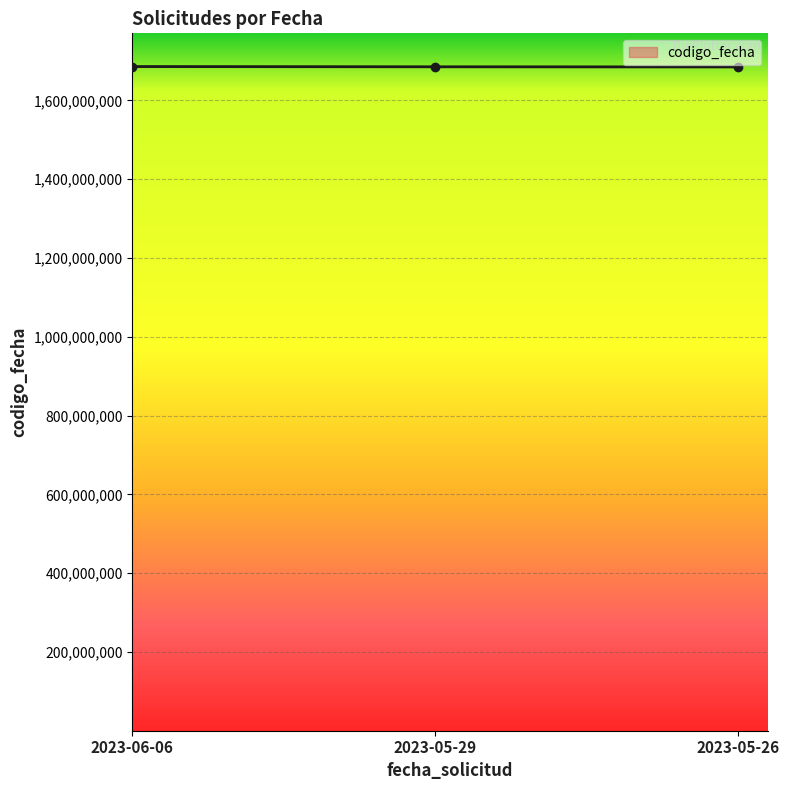

How many values are between 1685117736 and 1686067073?

3